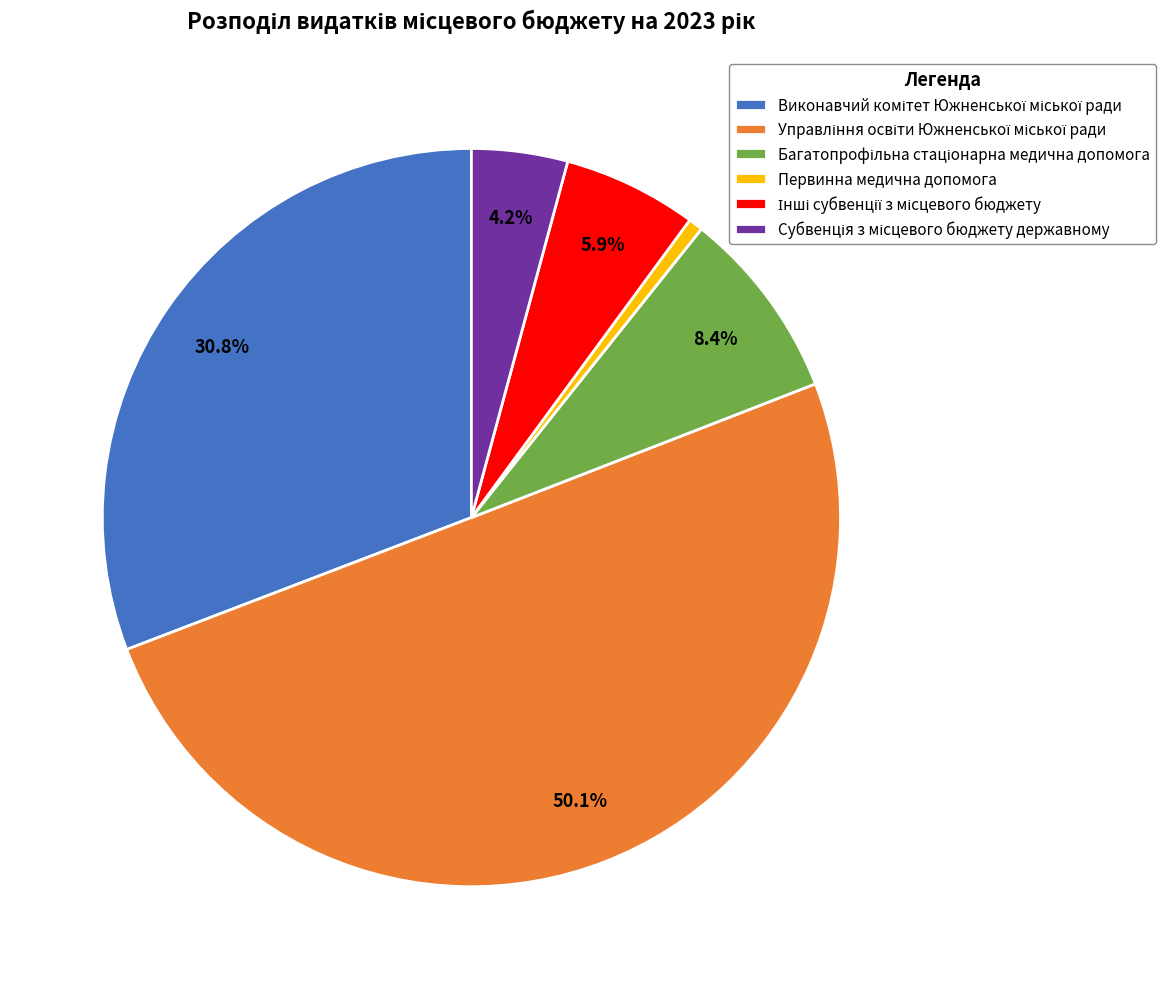

Is Первинна медична допомога the majority of the pie?

No